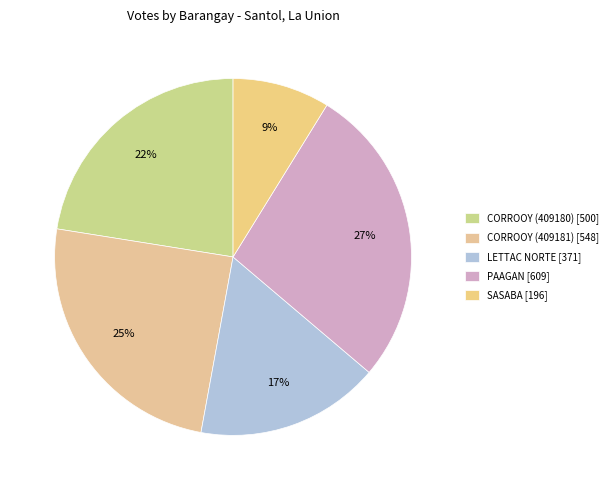

How many slices are in this pie chart?

5